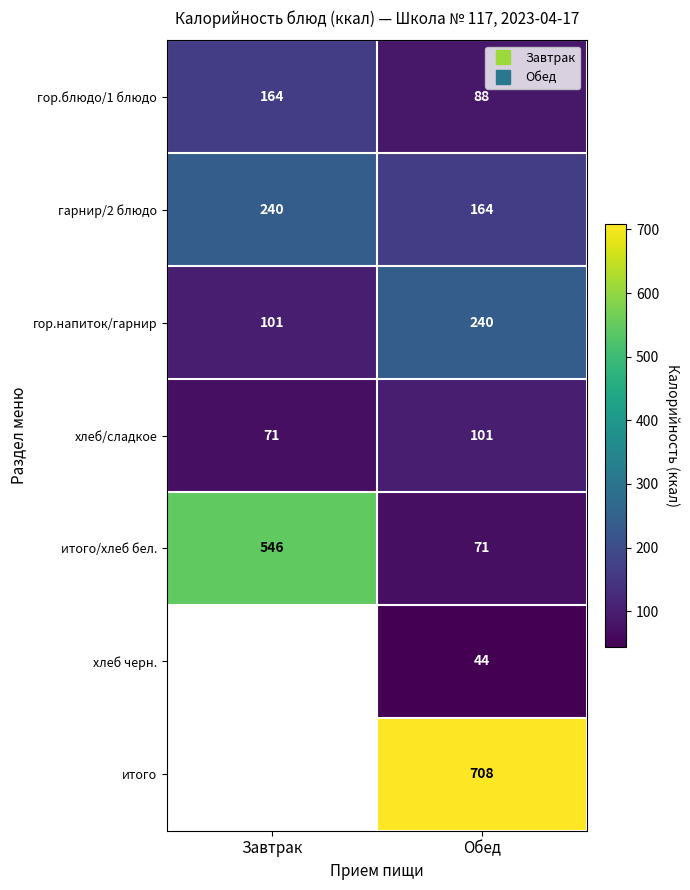

What is the sum of the гор.напиток/гарнир values at Завтрак and Обед?

341.0